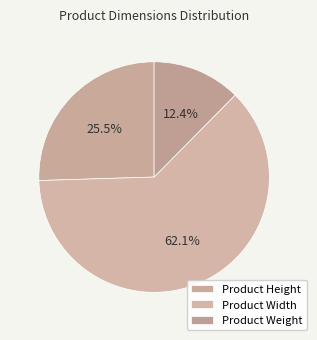

What percentage is NOT represented by Product Weight?

87.6%